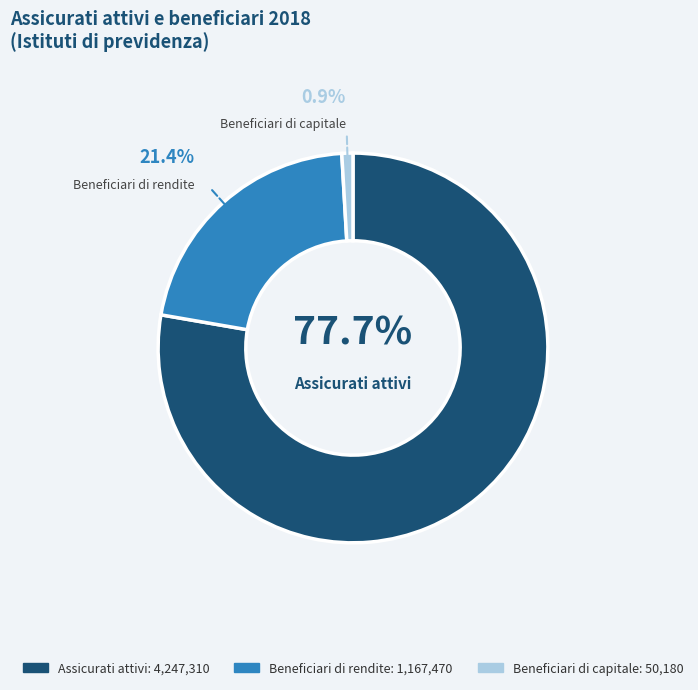

Is it true that Beneficiari di rendite is 21% of the pie?

True